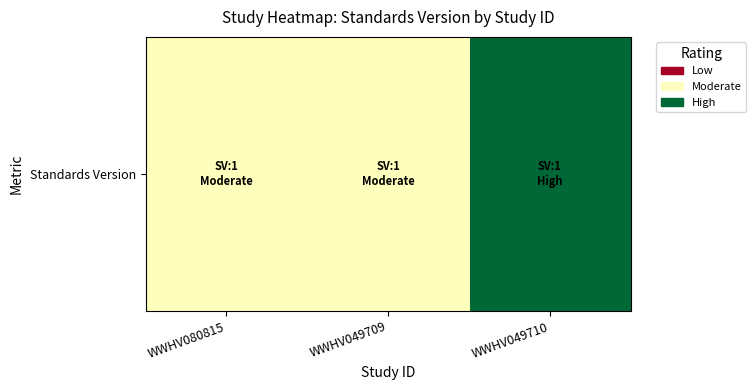

Is it true that the value at WWHV049709 is 0?

False